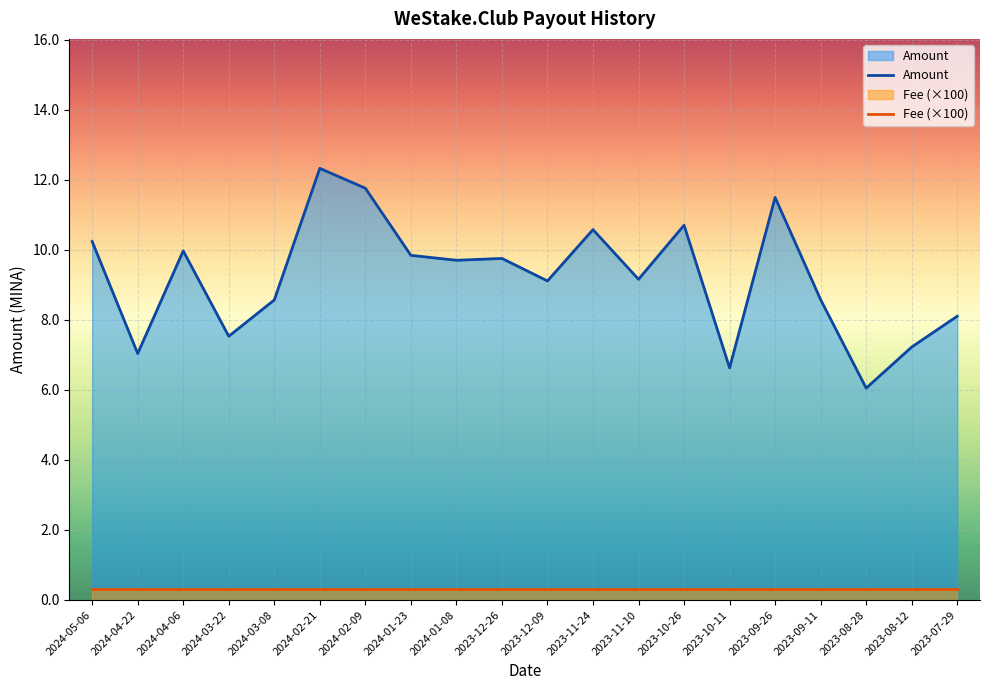

Is the value of Fee (×100) at 2024-03-22 greater than the value of Amount at 2024-05-06?

No